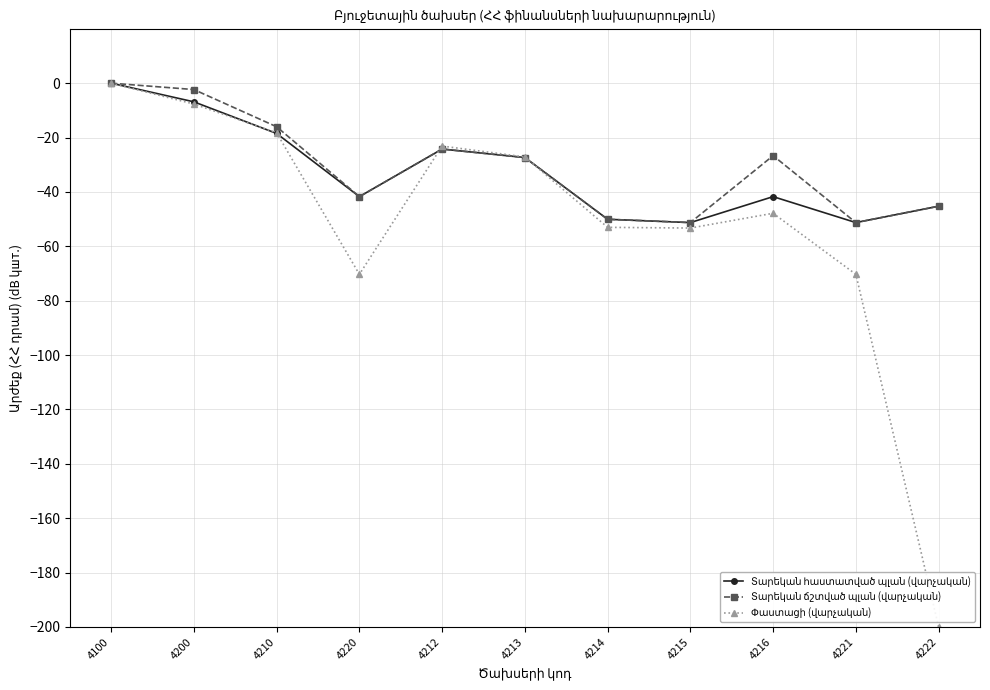

At which category is the sum across all series the highest?

4100